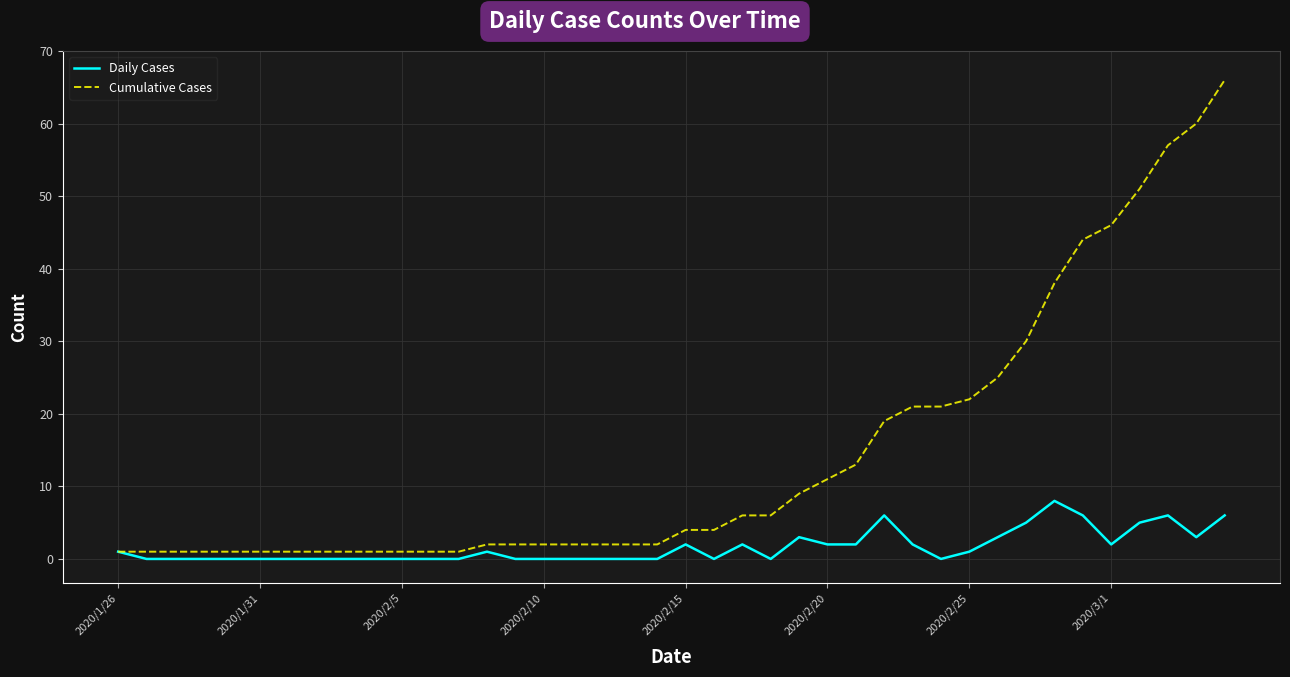

Which series has the widest spread of values?

Cumulative Cases